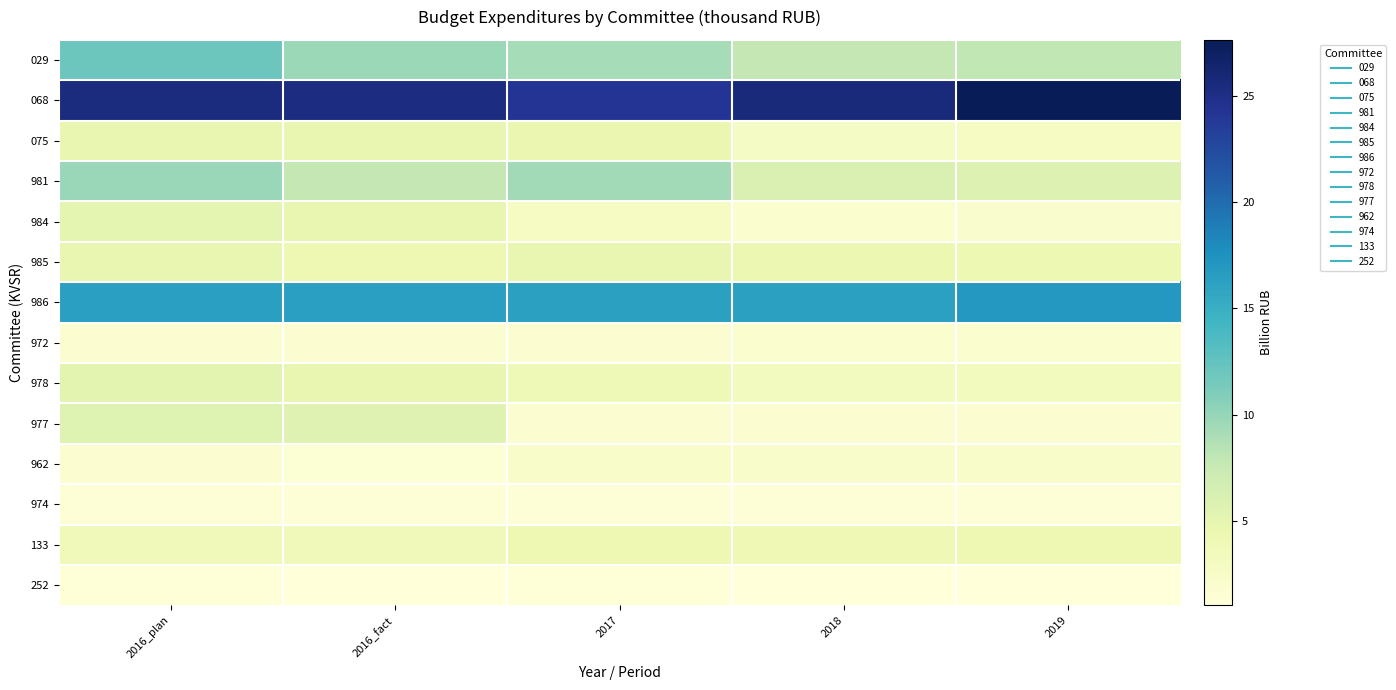

Reading left to right, transcribe all the data shown in this chart.

029: 2016_plan=11.9	2016_fact=9.7	2017=9.2	2018=7.8	2019=7.9
068: 2016_plan=25.4	2016_fact=25.4	2017=24.3	2018=25.6	2019=27.6
075: 2016_plan=4.7	2016_fact=4.7	2017=4.5	2018=2.8	2019=2.9
981: 2016_plan=9.8	2016_fact=7.8	2017=9.4	2018=6.0	2019=5.8
984: 2016_plan=5.1	2016_fact=4.8	2017=2.8	2018=1.9	2019=2.0
985: 2016_plan=4.8	2016_fact=4.2	2017=4.7	2018=4.4	2019=4.3
986: 2016_plan=16.4	2016_fact=16.3	2017=16.2	2018=16.2	2019=17.0
972: 2016_plan=1.7	2016_fact=1.7	2017=1.8	2018=1.8	2019=1.9
978: 2016_plan=5.3	2016_fact=4.8	2017=3.9	2018=3.1	2019=3.2
977: 2016_plan=5.6	2016_fact=5.6	2017=1.8	2018=1.8	2019=1.8
962: 2016_plan=1.8	2016_fact=1.4	2017=2.4	2018=2.2	2019=2.3
974: 2016_plan=1.3	2016_fact=1.3	2017=1.3	2018=1.3	2019=1.4
133: 2016_plan=3.6	2016_fact=3.5	2017=4.1	2018=4.0	2019=4.2
252: 2016_plan=1.1	2016_fact=1.1	2017=1.1	2018=1.0	2019=1.0